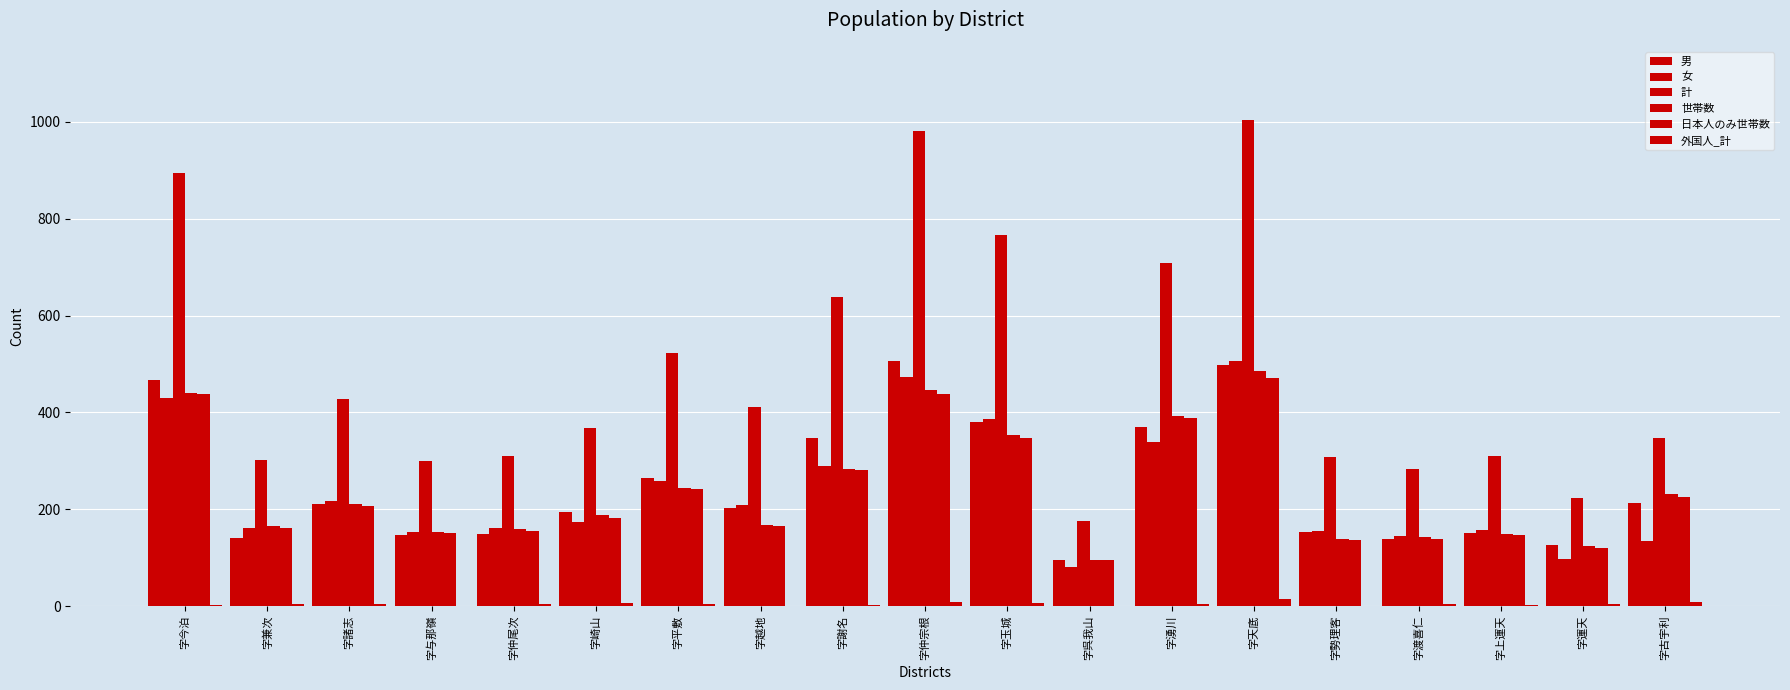

How many groups of bars are there?

19